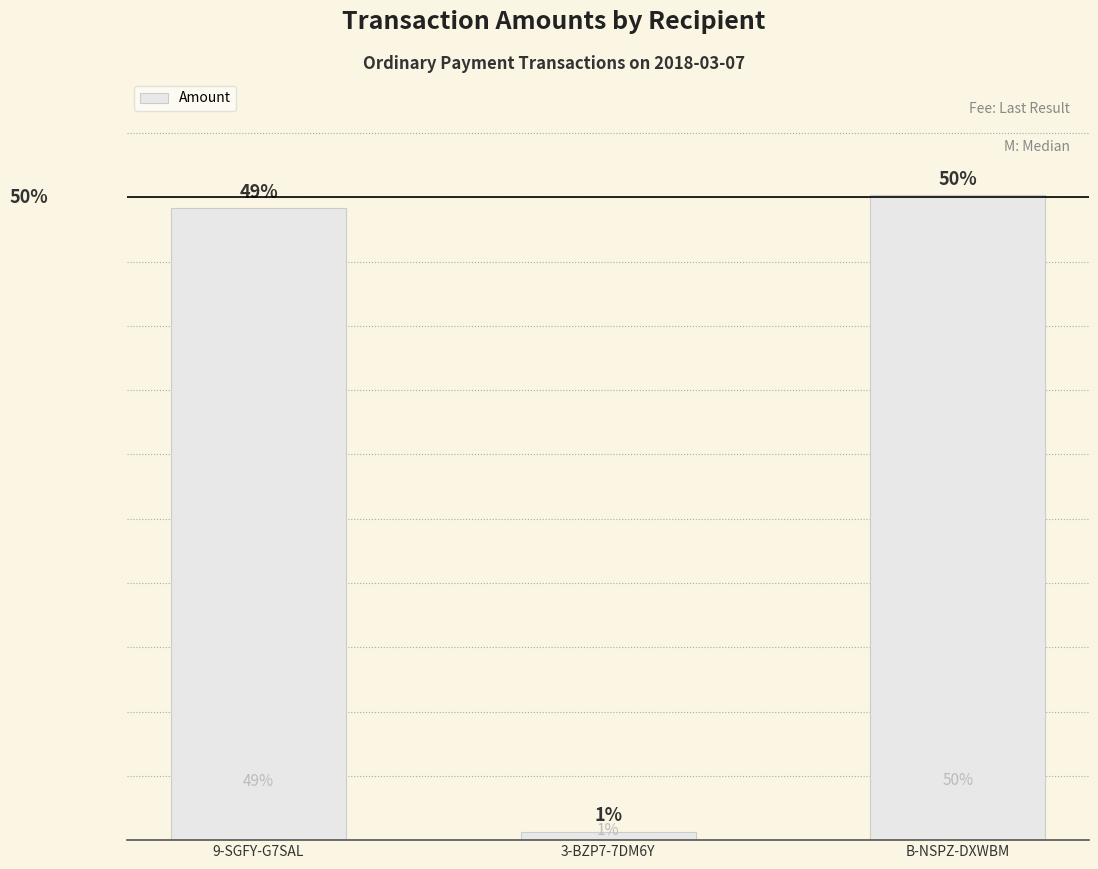

What is the change in value from 3-BZP7-7DM6Y to B-NSPZ-DXWBM?

+297